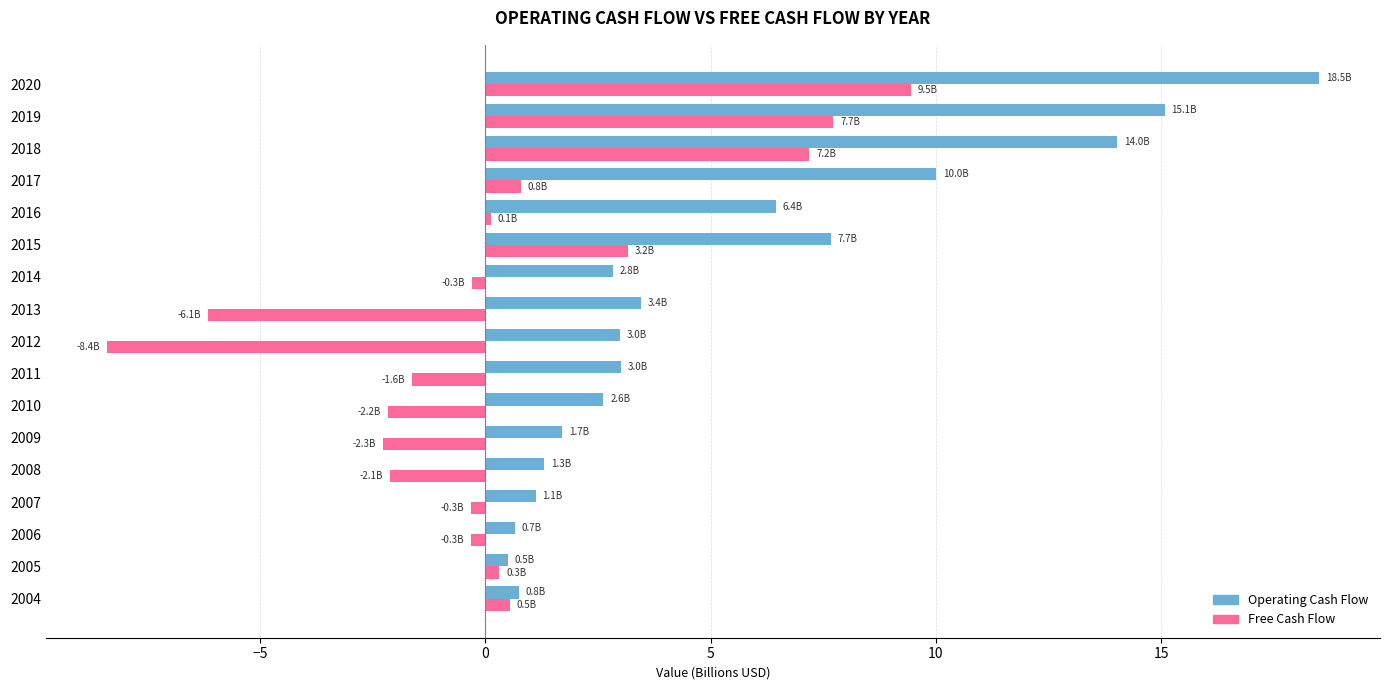

Read the Operating Cash Flow value at 2015.

7.7